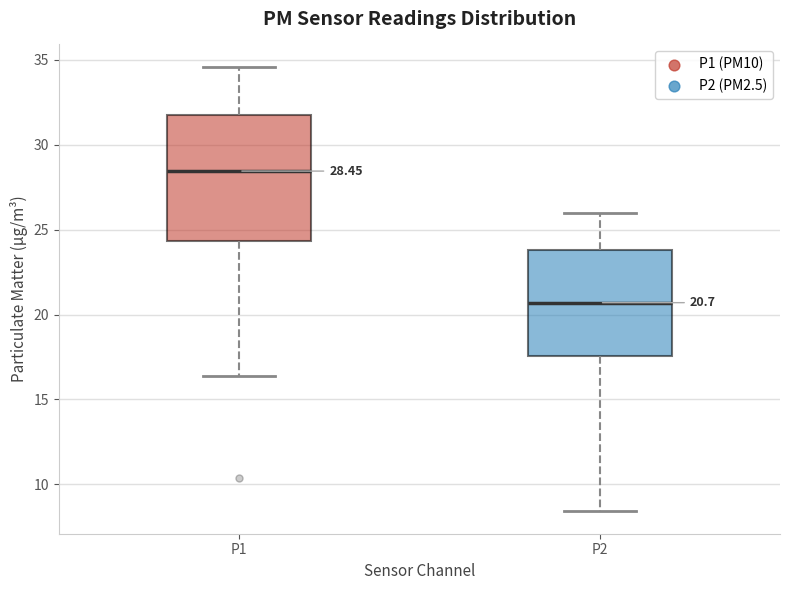

Which box is the tallest, from its lower edge to its upper edge?

P1